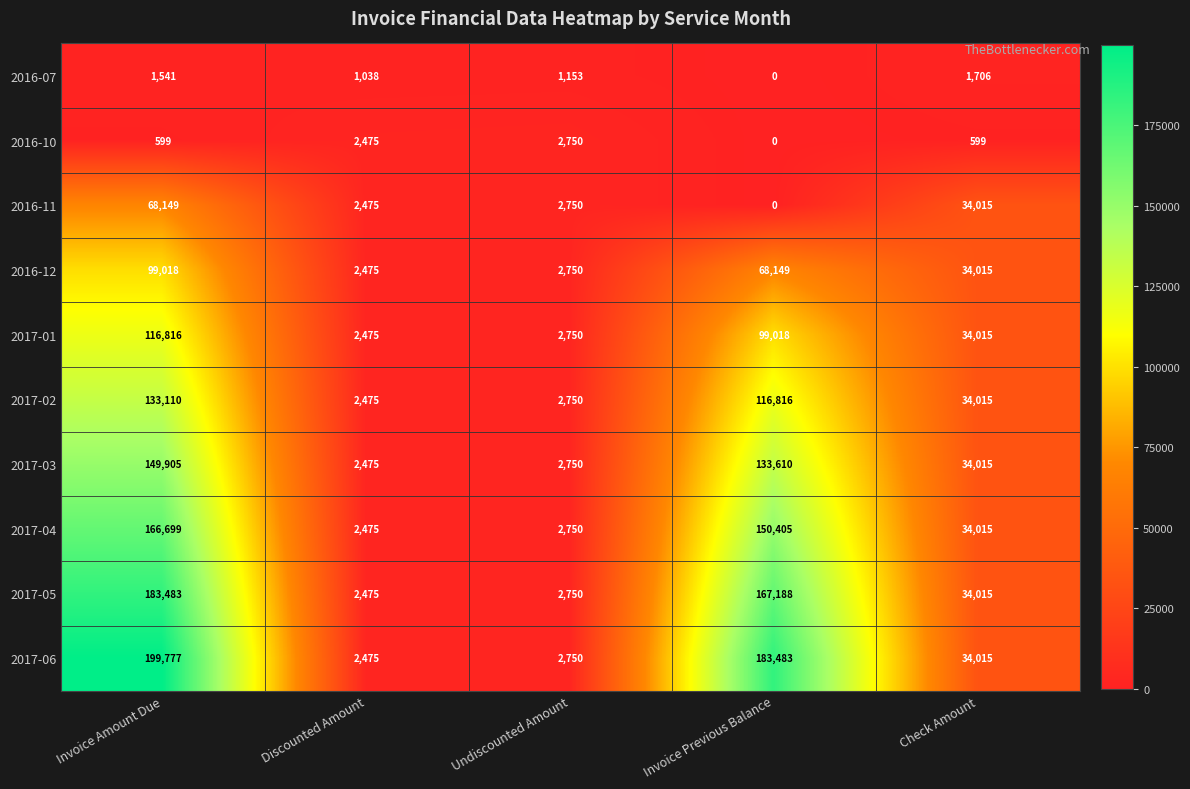

What is the difference between the maximum and second lowest values in the 2016-07 series?

668